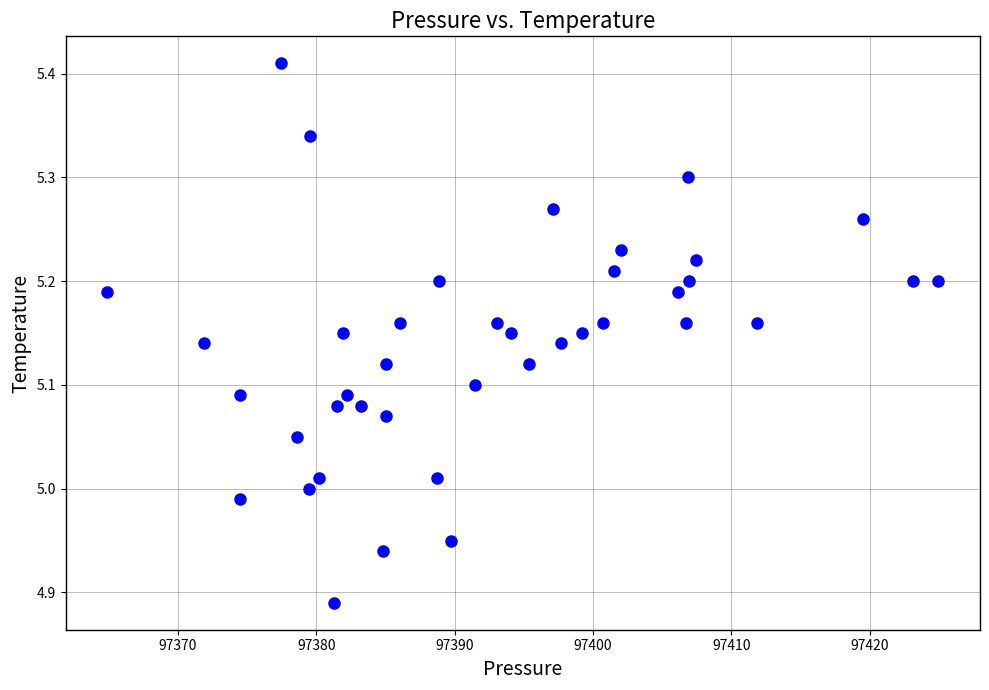

What is the range of X values (max minus min)?

60.1